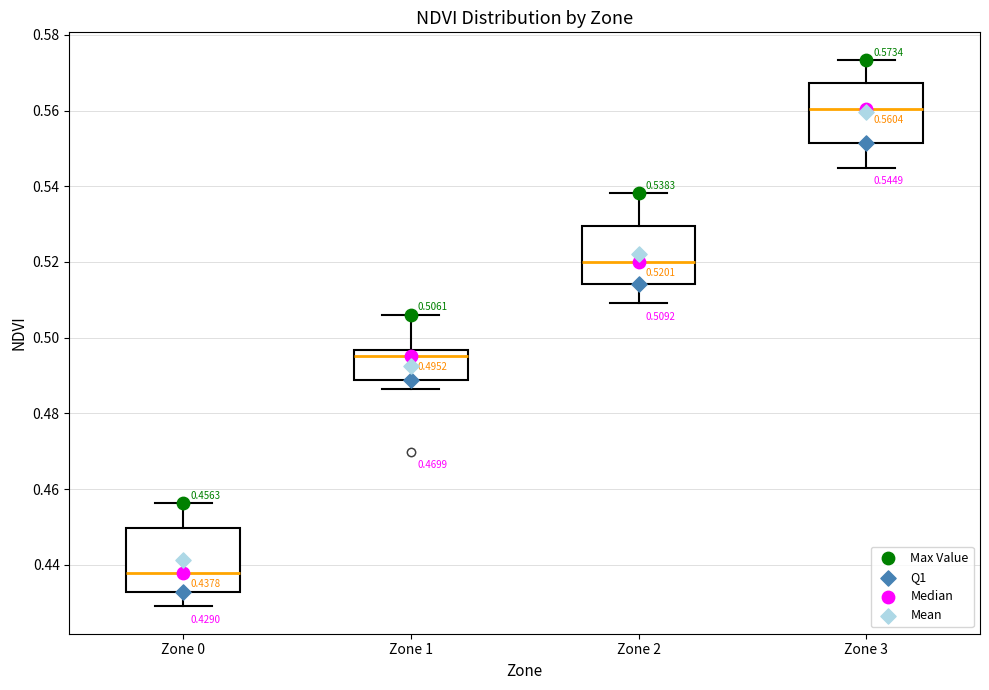

Which box's median line is the highest?

Zone 3